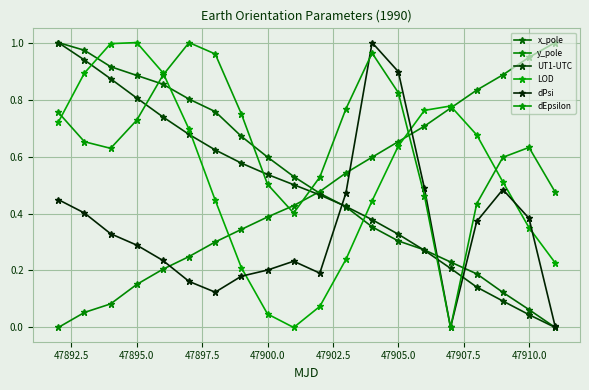

Does the chart have visible grid lines?

Yes